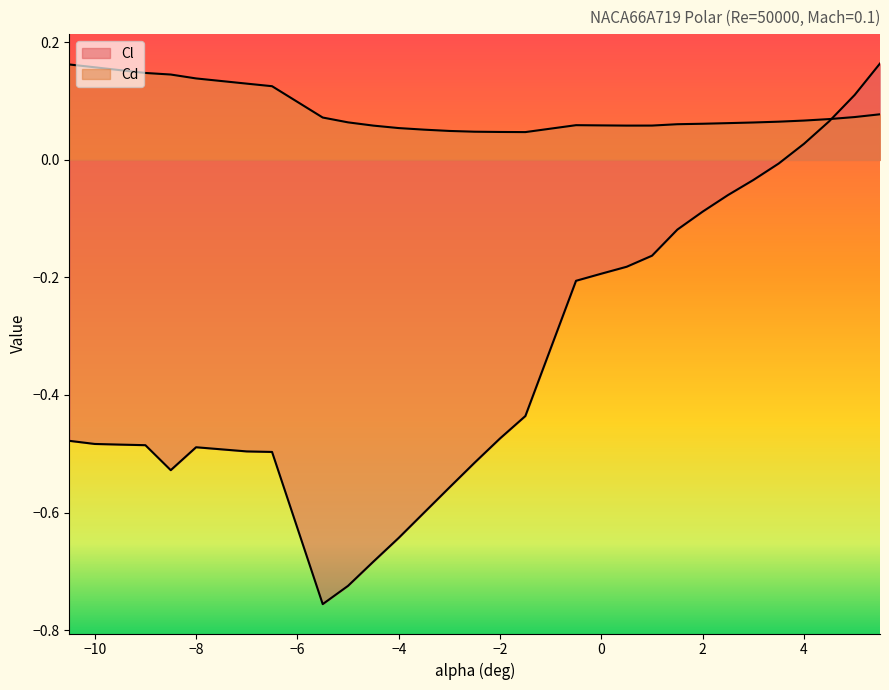

Rank the categories by Cd value from lowest to highest.

-1.5, -2, -2.5, -3, -3.5, -4, -4.5, 0.5, 1, 0, -0.5, 1.5, 2, 2.5, 3, -5, 3.5, 4, 4.5, -5.5, 5, 5.5, -6.5, -7, -8, -8.5, -9, -9.5, -10, -10.5